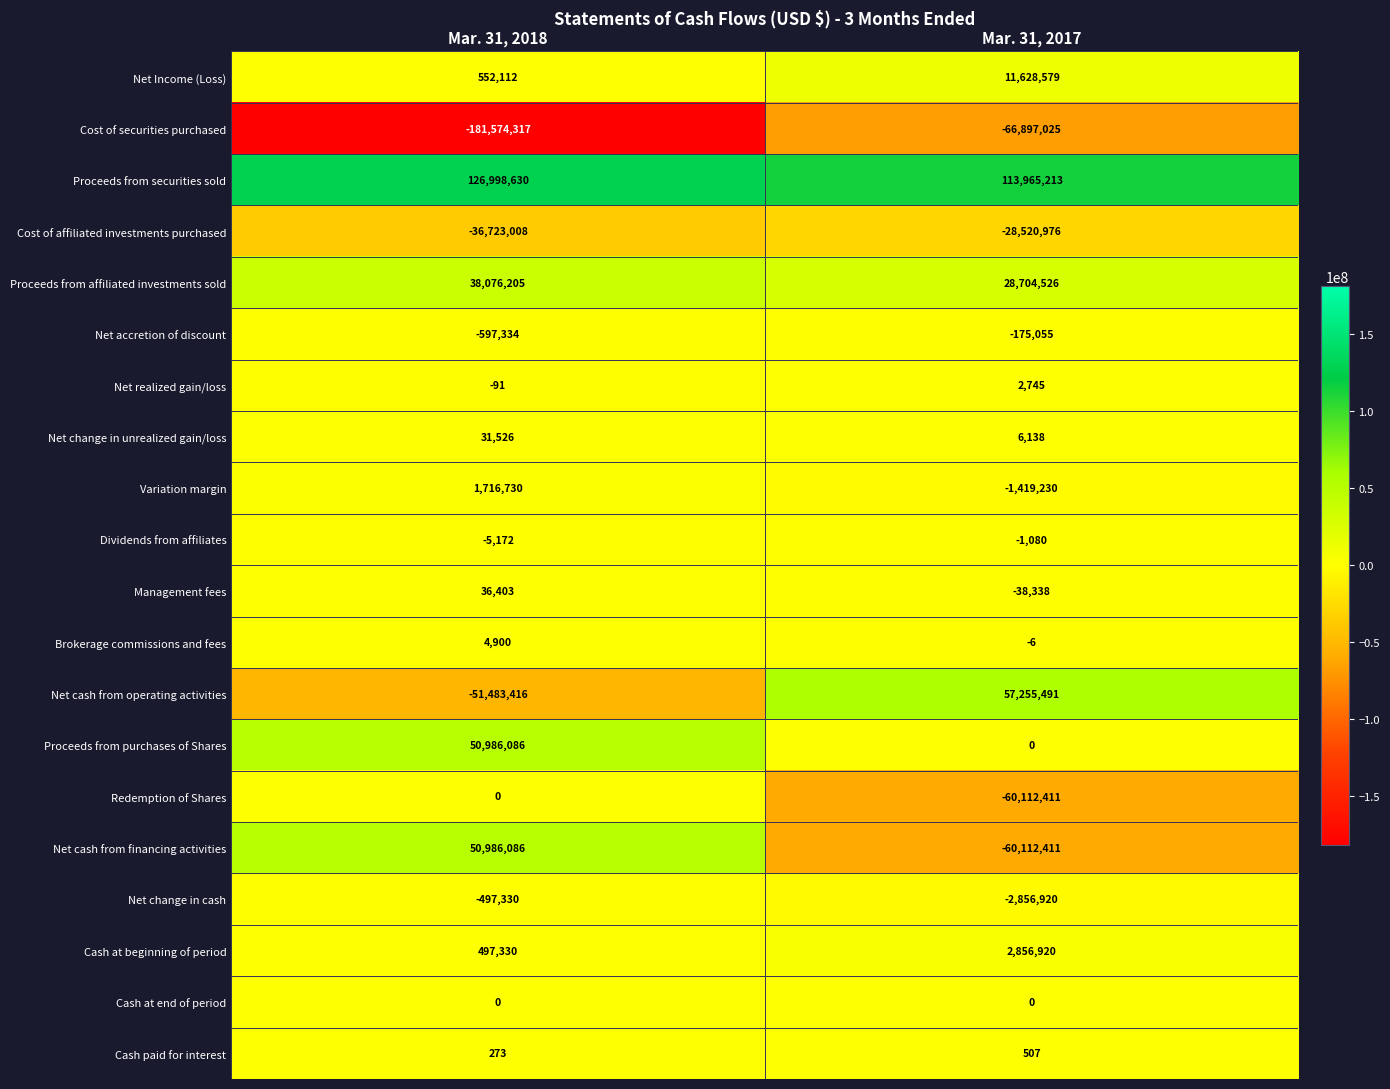

What is the approximate value of Brokerage commissions and fees at Mar. 31, 2017, to the nearest 10?

-10